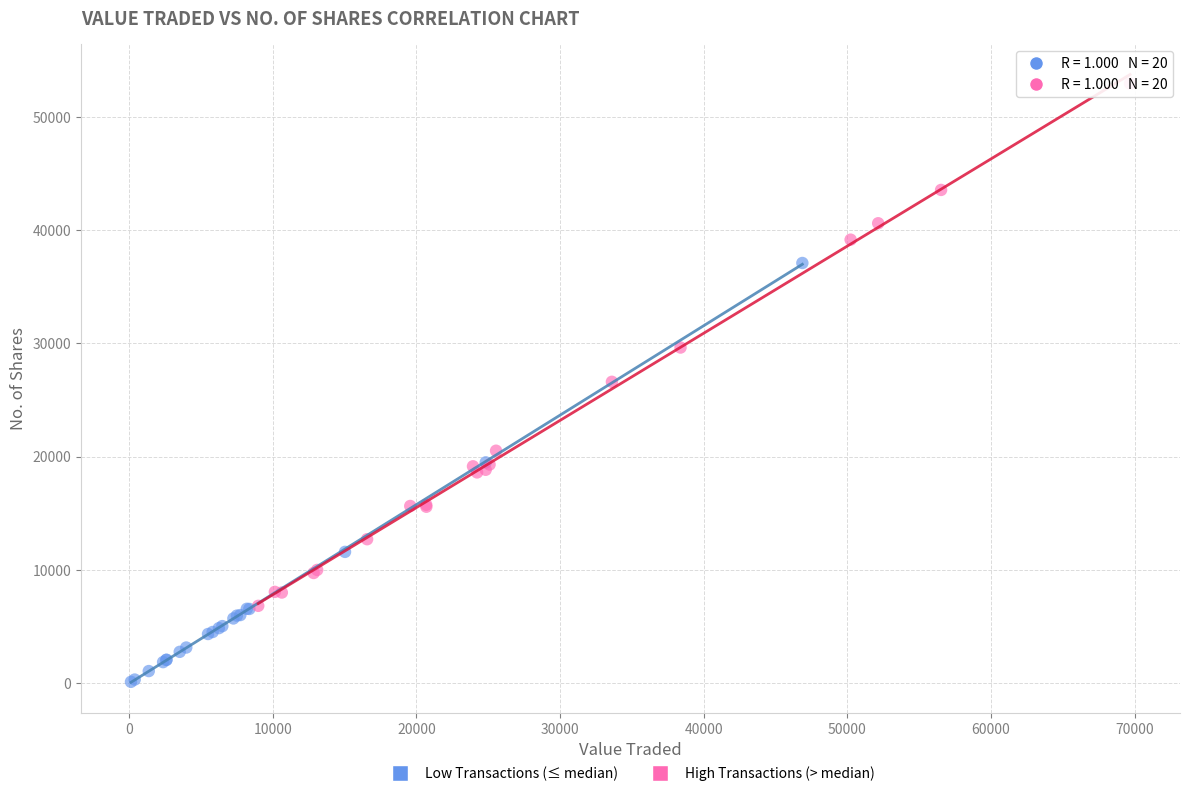

Which series reaches the maximum Y coordinate?

High Transactions (> median)